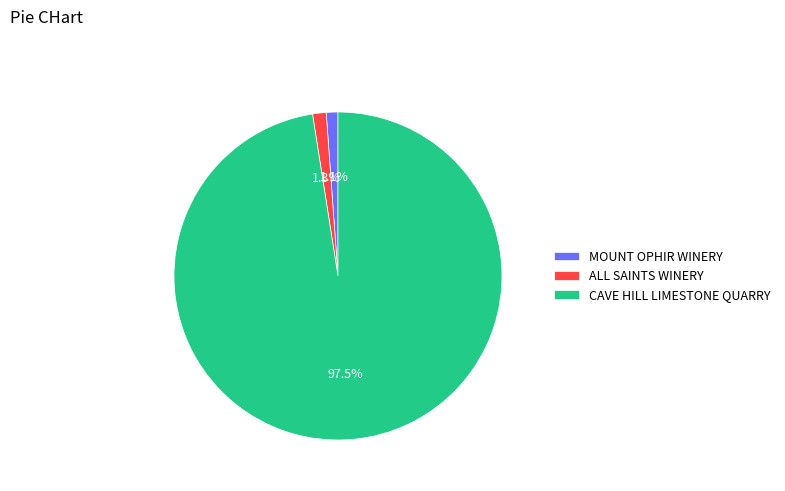

Approximately how many times larger is the value at ALL SAINTS WINERY compared to MOUNT OPHIR WINERY?

1.2